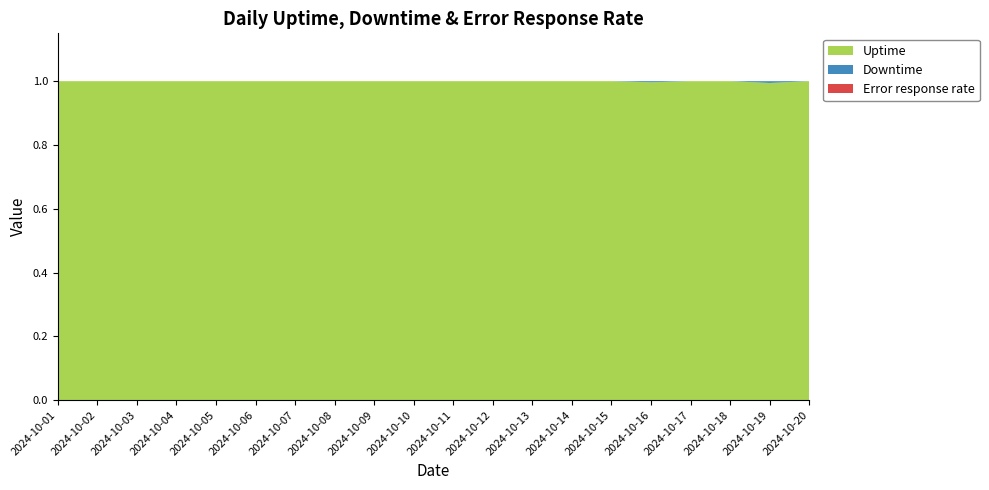

Reading left to right, transcribe all the data shown in this chart.

Uptime: 2024-10-01=1.0	2024-10-02=1.0	2024-10-03=1.0	2024-10-04=1.0	2024-10-05=1.0	2024-10-06=1.0	2024-10-07=1.0	2024-10-08=1.0	2024-10-09=1.0	2024-10-10=1.0	2024-10-11=1.0	2024-10-12=1.0	2024-10-13=1.0	2024-10-14=1.0	2024-10-15=1.0	2024-10-16=1.0	2024-10-17=1.0	2024-10-18=1.0	2024-10-19=1.0	2024-10-20=1.0
Downtime: 2024-10-01=0.0	2024-10-02=0.0	2024-10-03=0.0	2024-10-04=0.0	2024-10-05=0.0	2024-10-06=0.0	2024-10-07=0.0	2024-10-08=0.0	2024-10-09=0.0	2024-10-10=0.0	2024-10-11=0.0	2024-10-12=0.0	2024-10-13=0.0	2024-10-14=0.0	2024-10-15=0.0	2024-10-16=0.0	2024-10-17=0.0	2024-10-18=0.0	2024-10-19=0.0	2024-10-20=0.0
Error response rate: 2024-10-01=0.0	2024-10-02=0.0	2024-10-03=0.0	2024-10-04=0.0	2024-10-05=0.0	2024-10-06=0.0	2024-10-07=0.0	2024-10-08=0.0	2024-10-09=0.0	2024-10-10=0.0	2024-10-11=0.0	2024-10-12=0.0	2024-10-13=0.0	2024-10-14=0.0	2024-10-15=0.0	2024-10-16=0.0	2024-10-17=0.0	2024-10-18=0.0	2024-10-19=0.0	2024-10-20=0.0